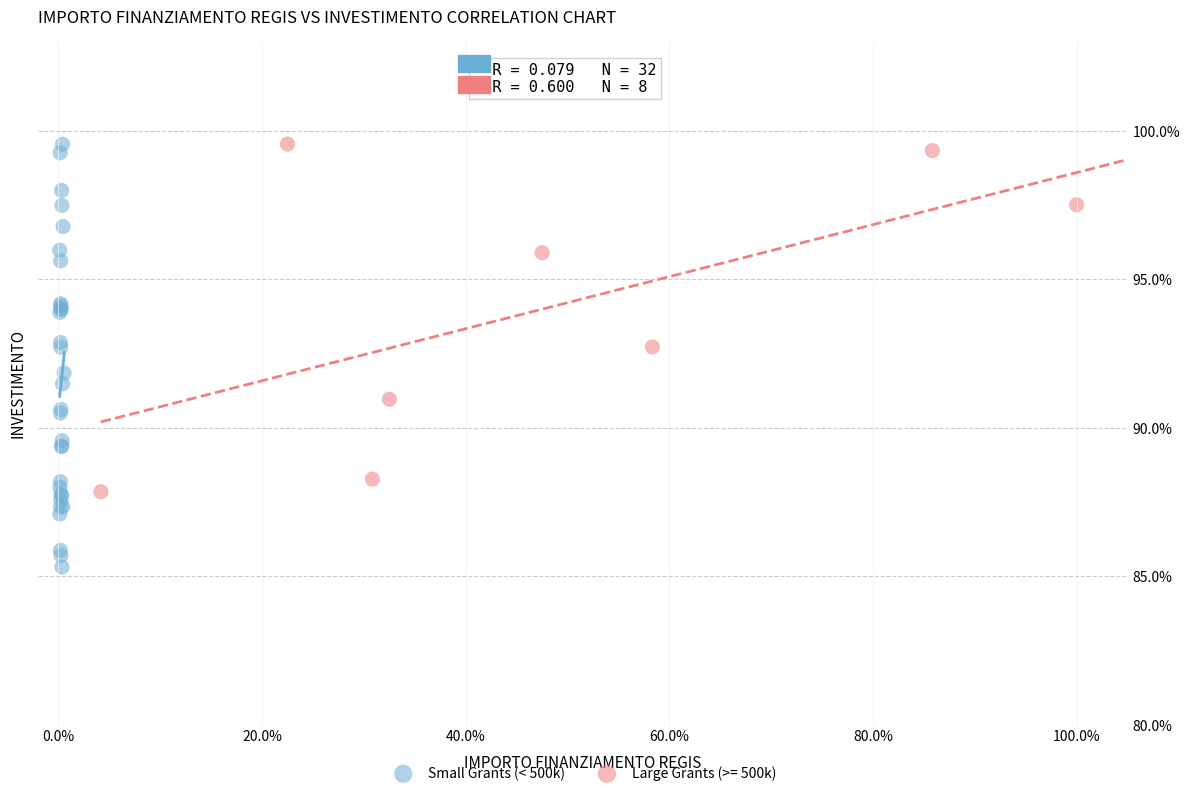

Which series has the largest Y range (max minus min)?

Small Grants (< 500k)